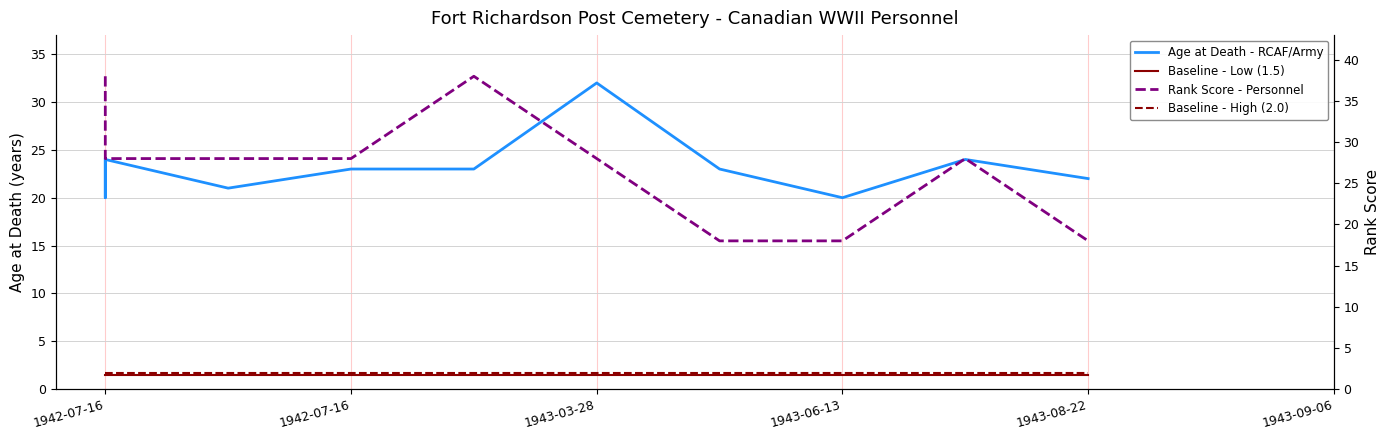

How many values in the Rank Score - Personnel series exceed 28?

2